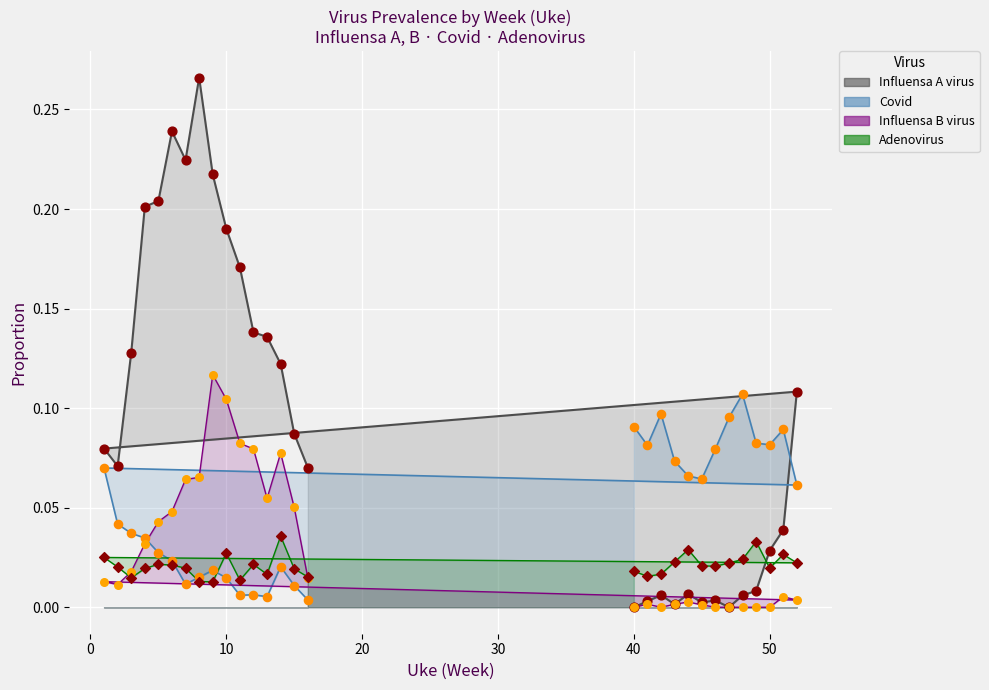

What are all the series names shown in the legend?

Influensa A virus (line), Covid, Influensa B virus, Adenovirus